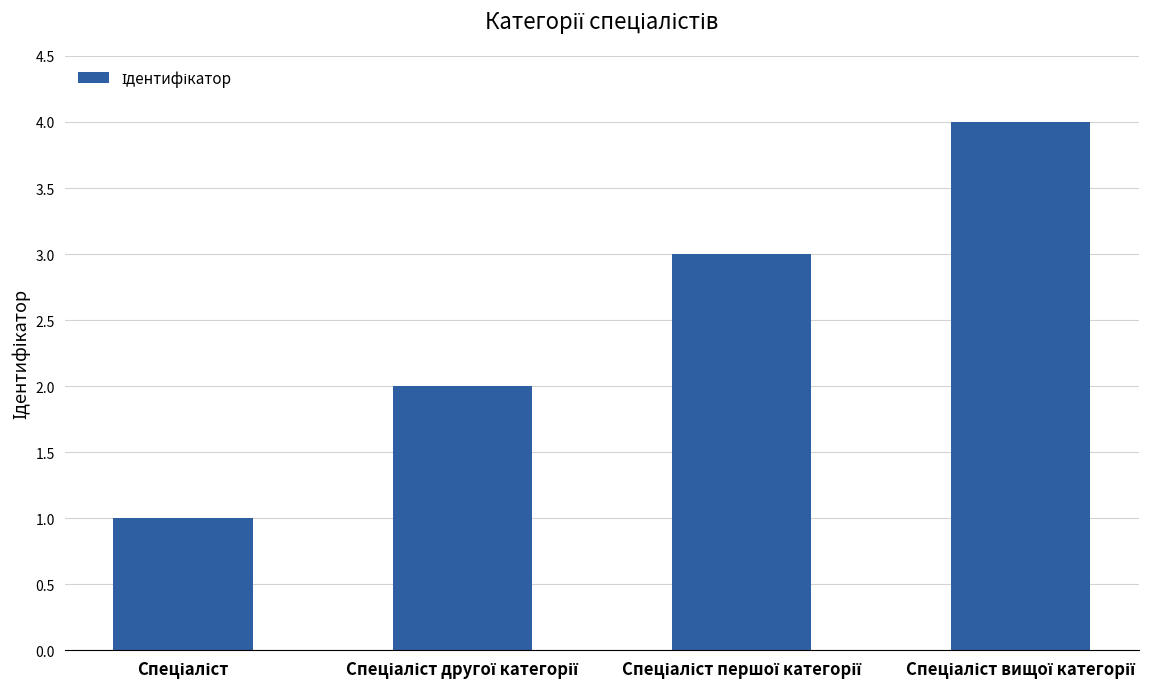

What is the sum of all values?

10